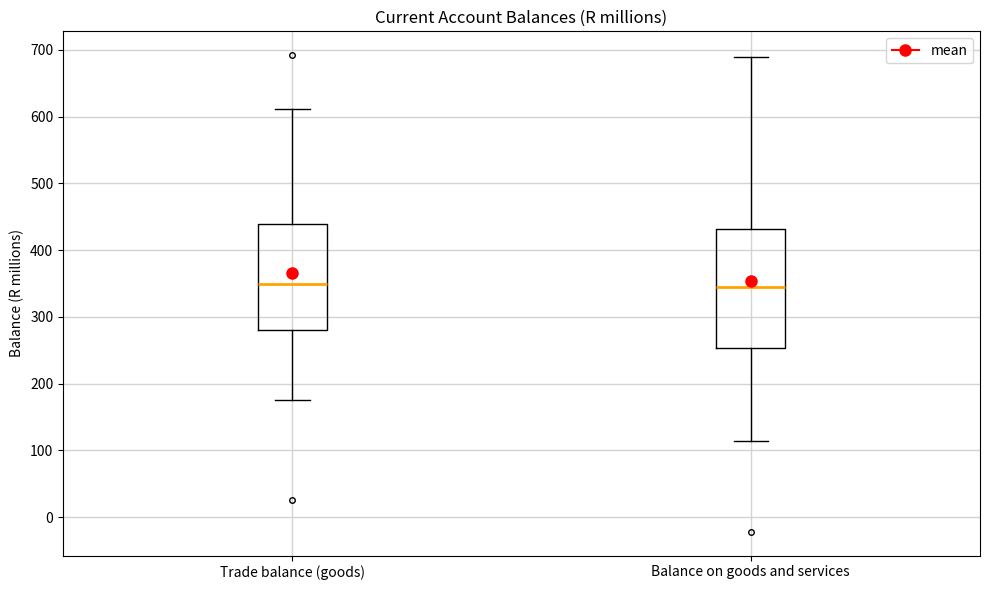

Reading left to right, read every box against the y-axis: the position of its median line, the range the box covers, and the ends of its whiskers. The values are not printed on the chart, so give them approximately, as read against the axis.

Trade balance (goods): median 350, box 280 to 440, whiskers 180 to 610
Balance on goods and services: median 340, box 250 to 430, whiskers 110 to 690